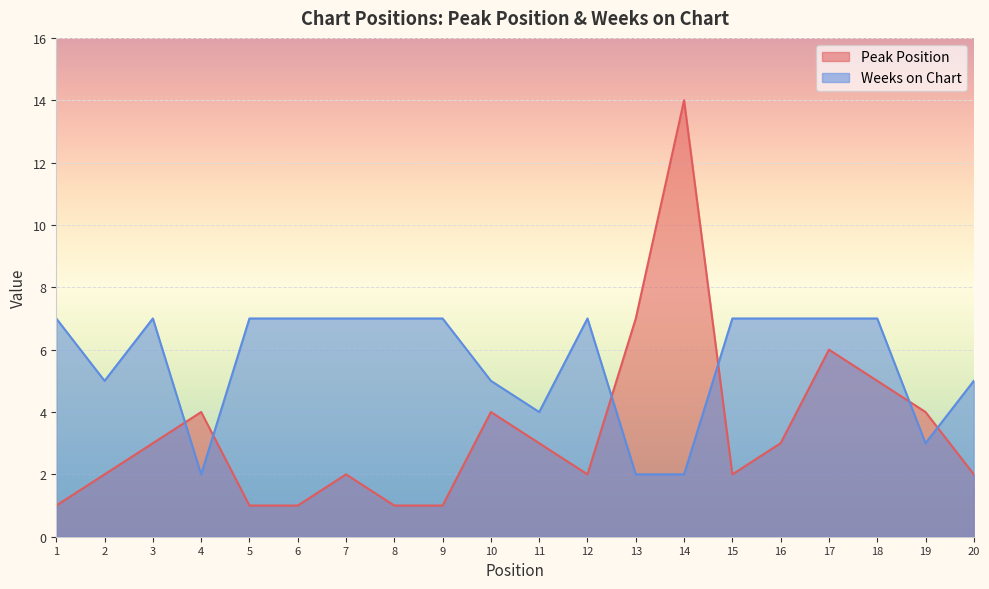

True or false: Weeks on Chart has a value of 7 at 7.

True